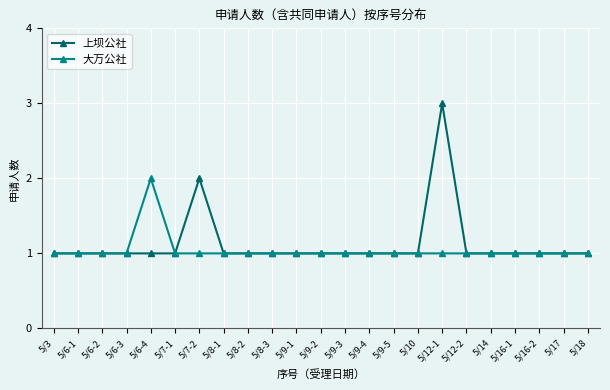

Reading left to right, what are all the values shown in this chart?

上坝公社: 1	1	1	1	1	1	2	1	1	1	1	1	1	1	1	1	3	1	1	1	1	1	1
大万公社: 1	1	1	1	2	1	1	1	1	1	1	1	1	1	1	1	1	1	1	1	1	1	1